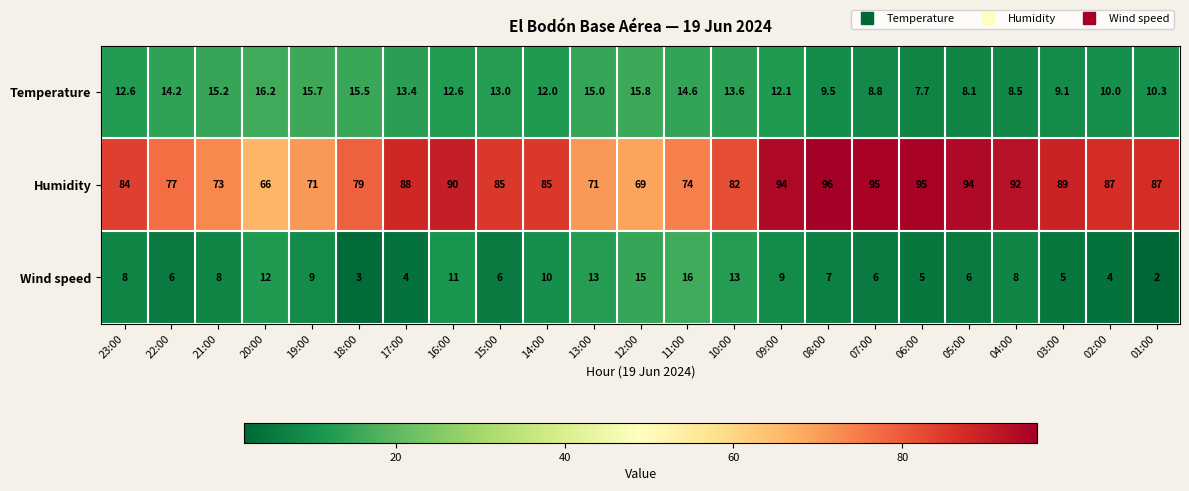

The value of Humidity at 07:00 is 95.0. True or false?

True